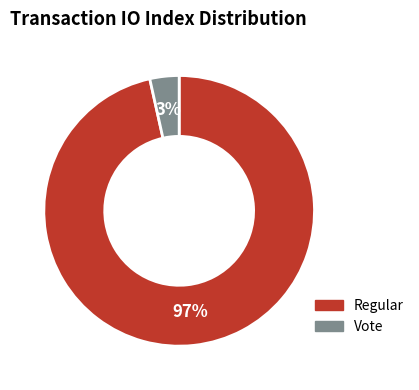

Which has a higher value, Vote or Regular?

Regular